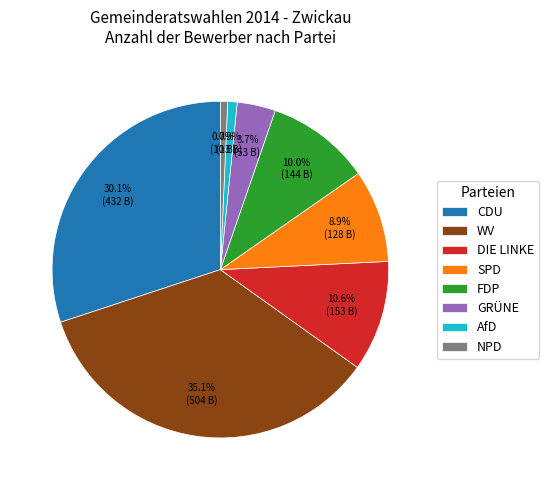

To the nearest percent, what is the difference between the AfD and CDU slice percentages?

29%